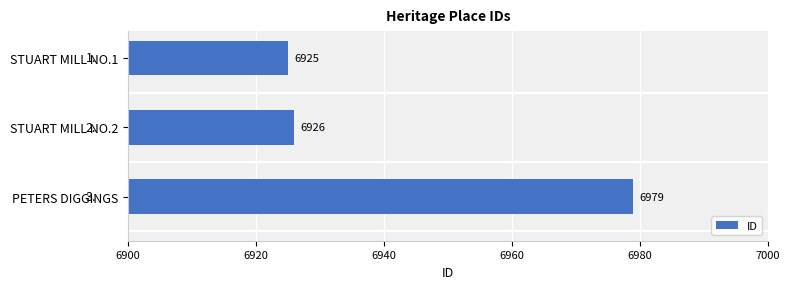

The value at STUART MILL NO.2 is 6926. True or false?

True